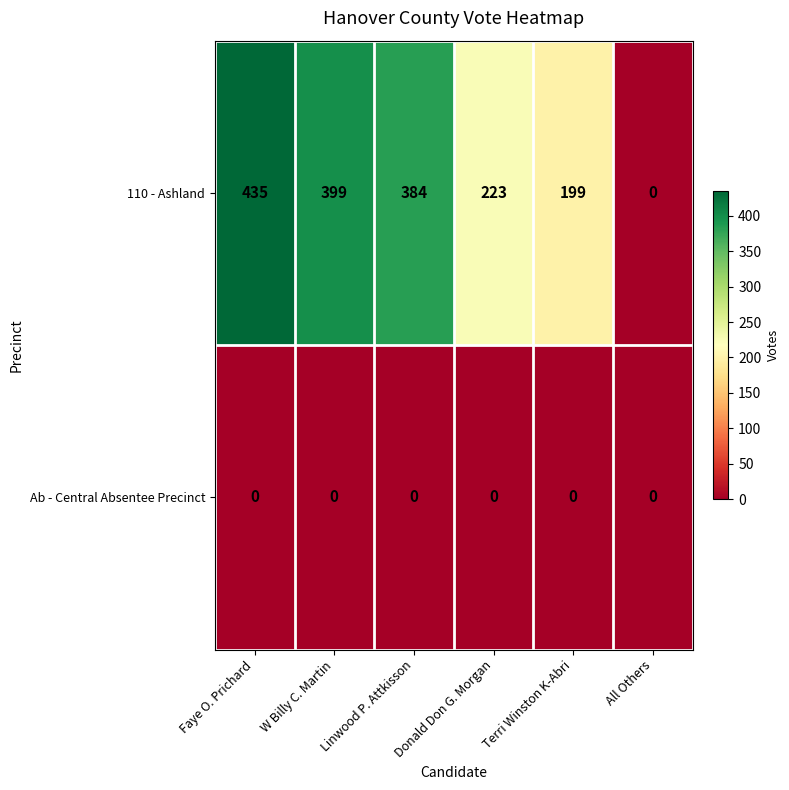

The Ab - Central Absentee Precinct series shows 0 at Terri Winston K-Abri. True or false?

True